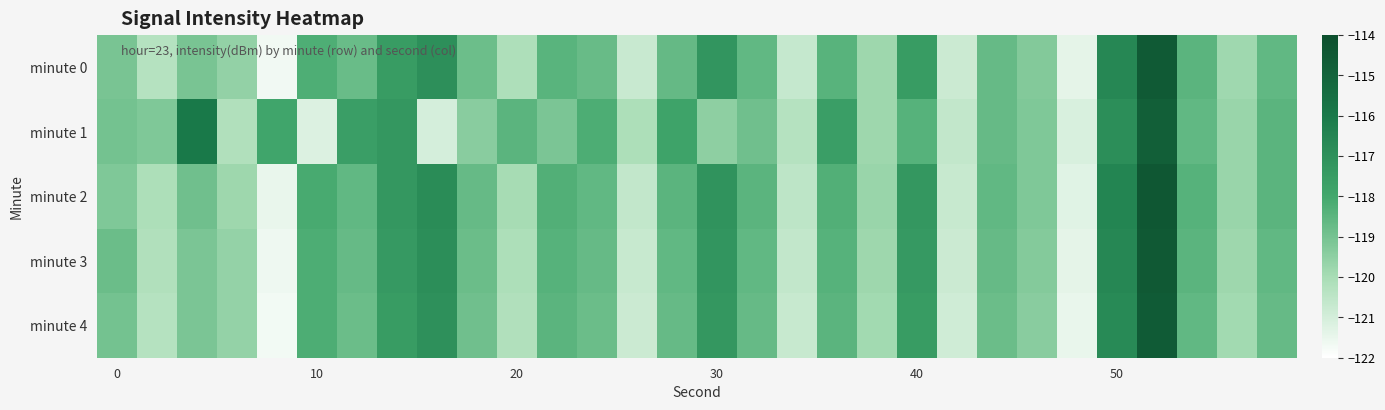

At how many categories does at least one series exceed -119?

21